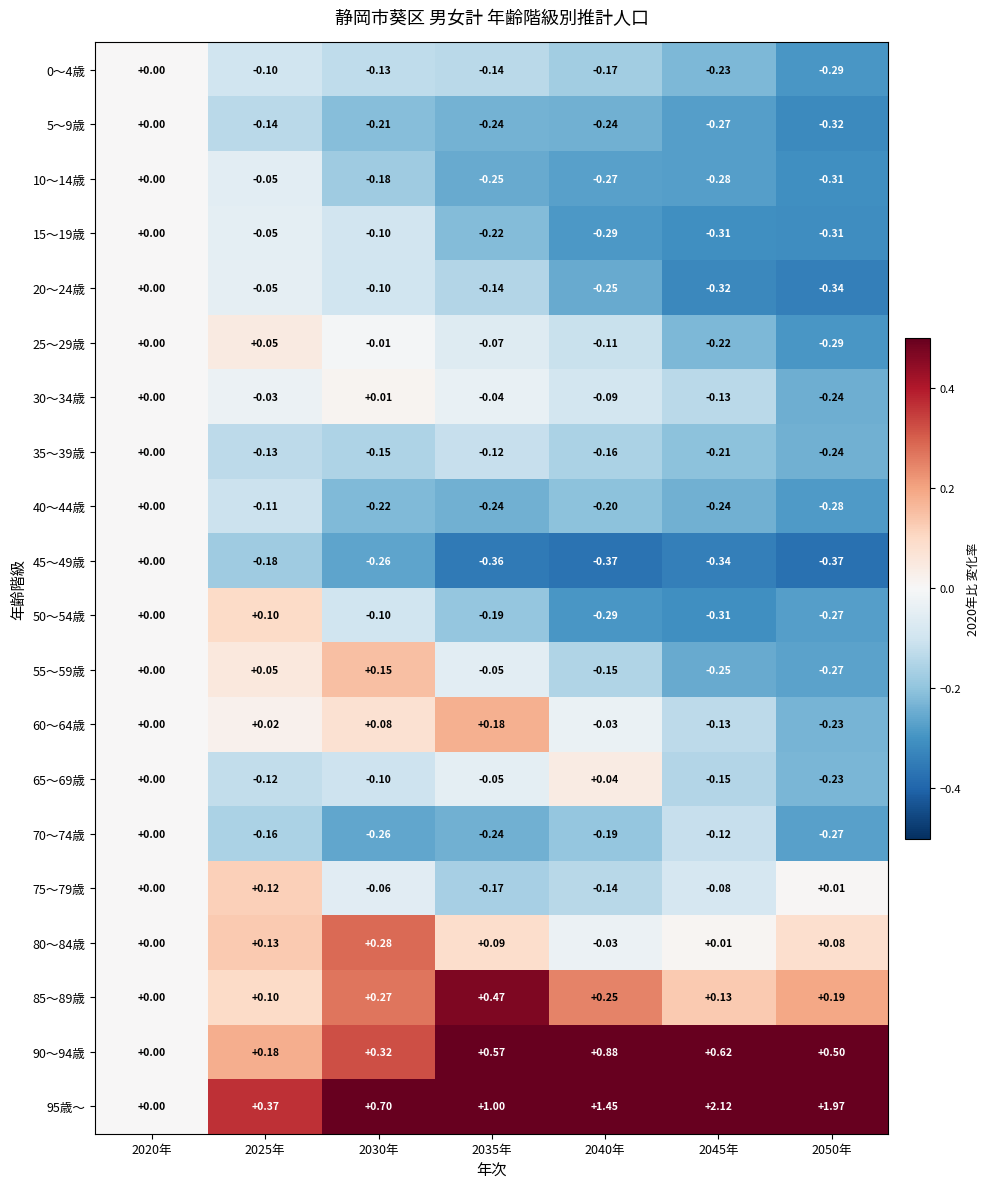

Is the value of 10～14歳 at 2020年 greater than the value of 25～29歳 at 2030年?

Yes